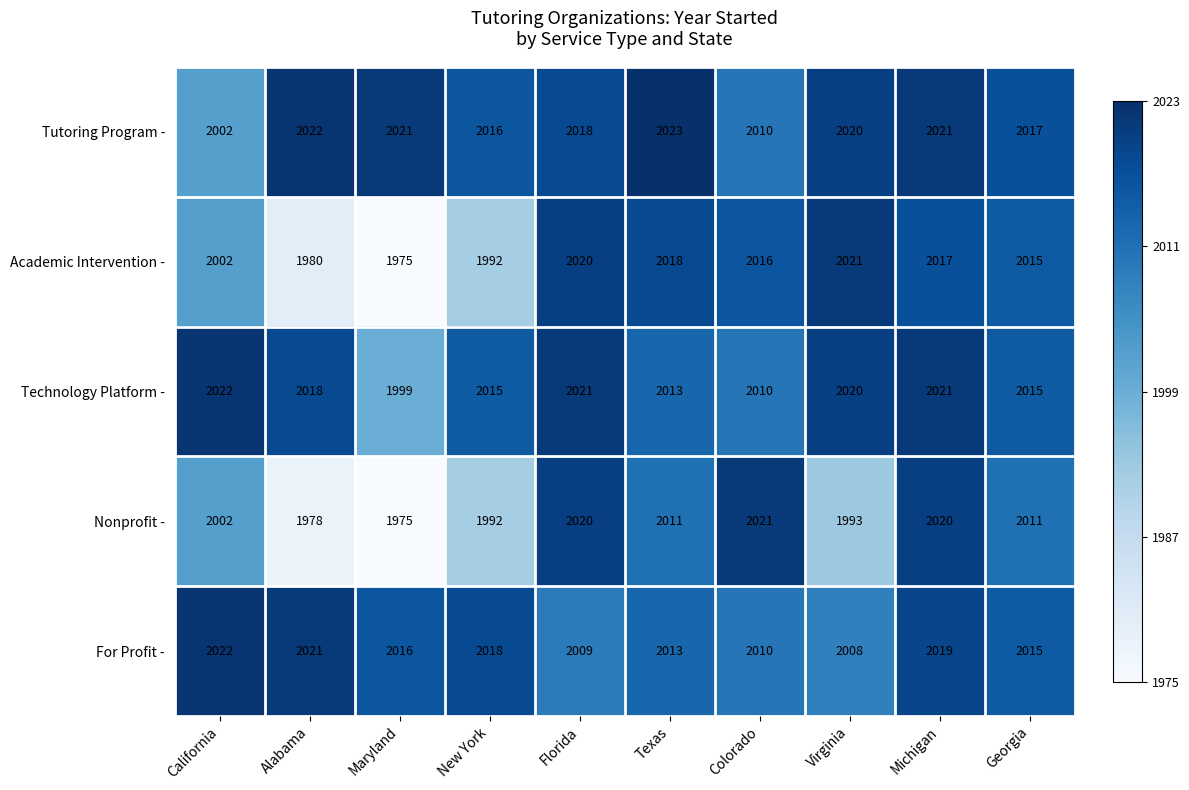

Which category has the highest value in the Academic Intervention - series?

Virginia